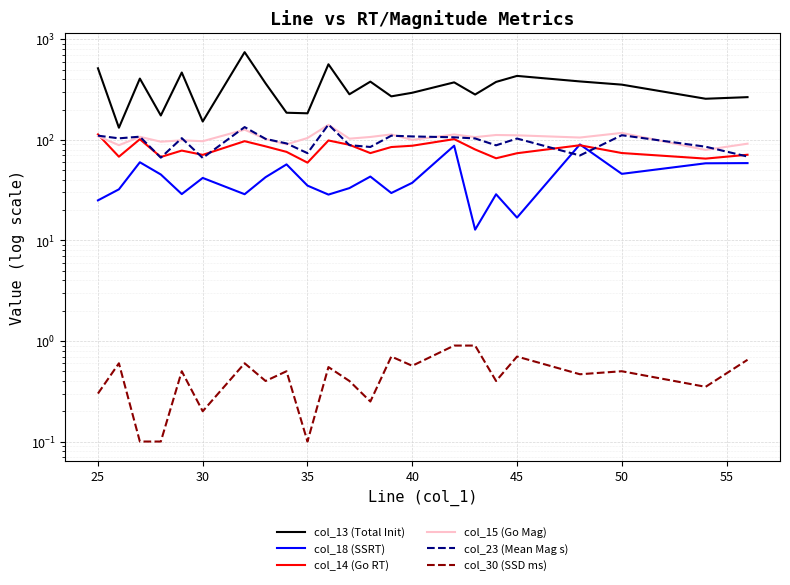

True or false: col_30 (SSD ms) has more than 2 interior local peaks.

True